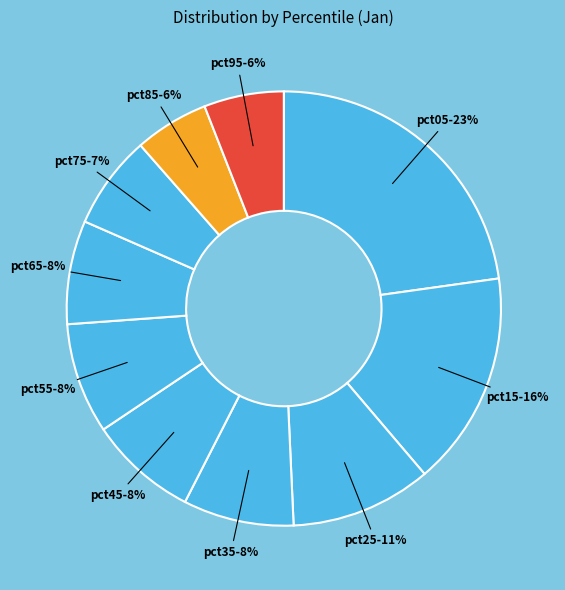

Count the number of slices in the pie.

10